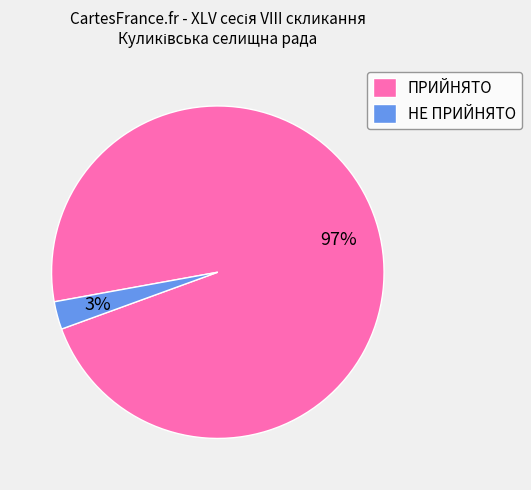

To the nearest percent, what is the combined percentage of НЕ ПРИЙНЯТО and ПРИЙНЯТО?

100%